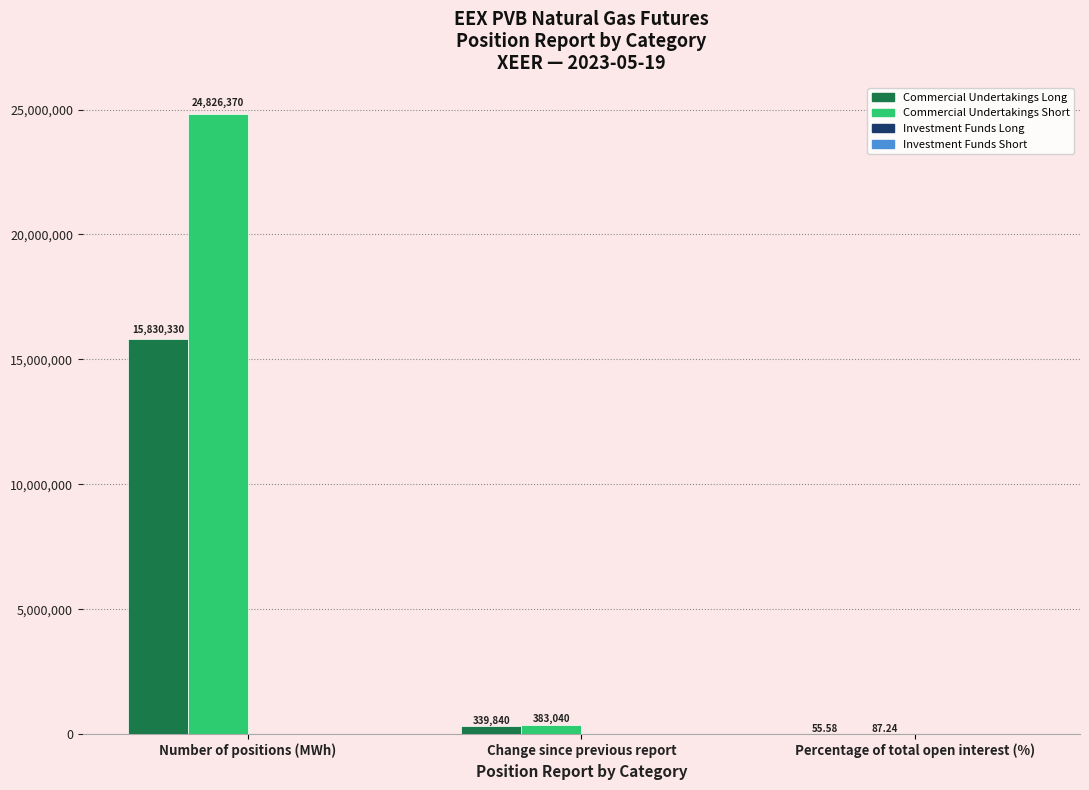

What is the total value across all series at Change since previous report?

722880.0